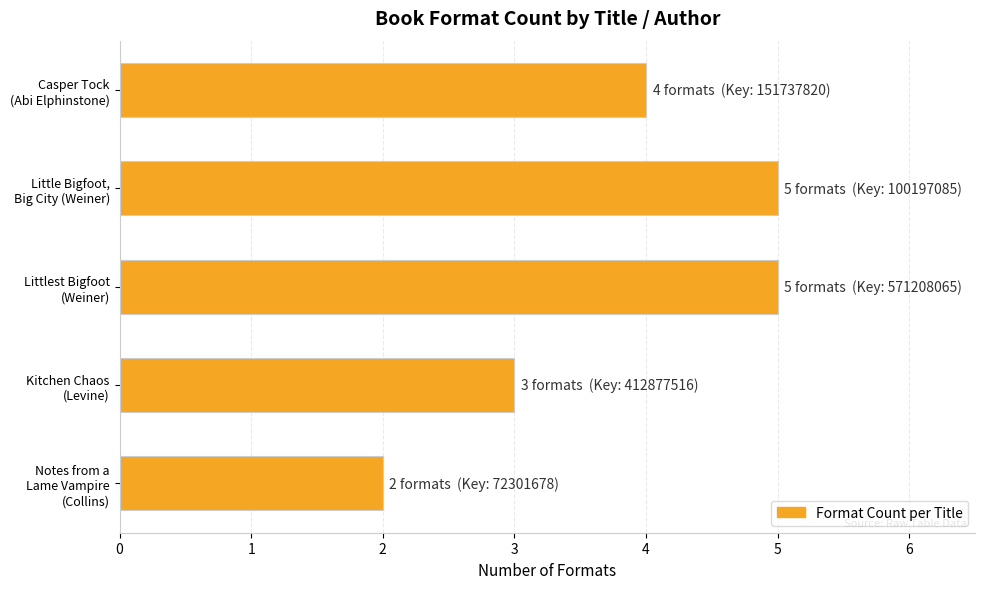

What is the maximum value shown in the chart?

5